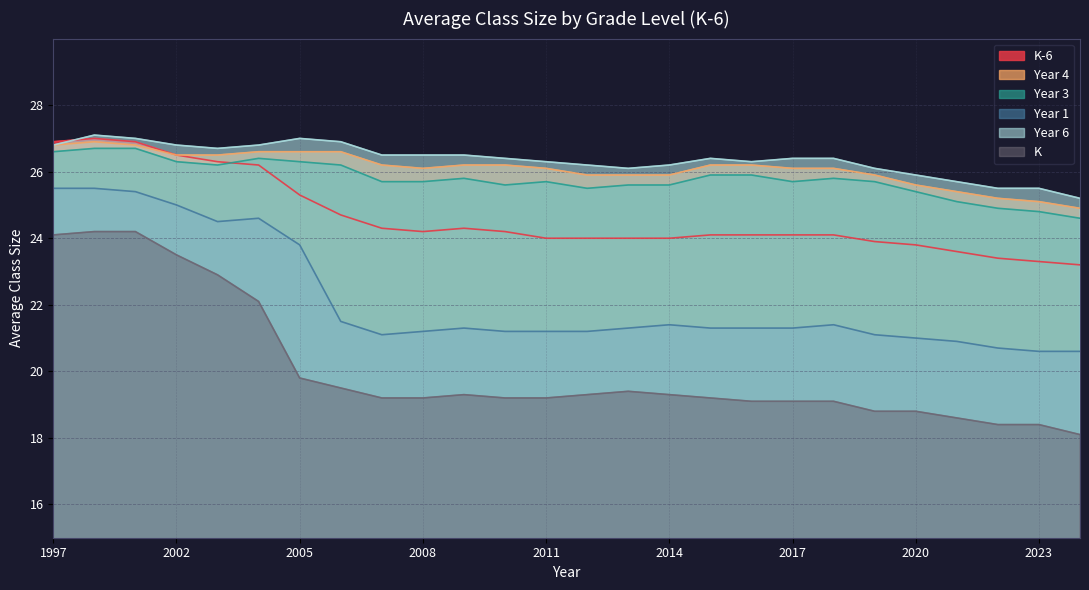

Which series has the largest range (max minus min)?

K